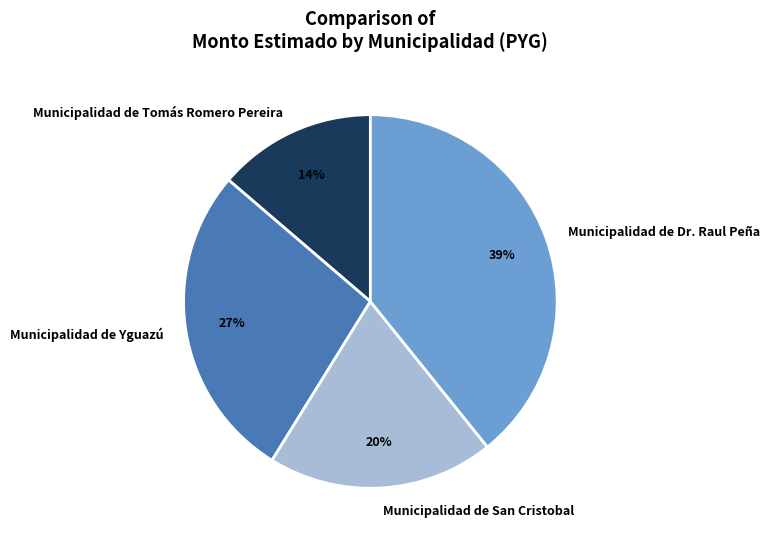

Combined, do Municipalidad de Dr. Raul Peña and Municipalidad de San Cristobal account for over 50%?

Yes